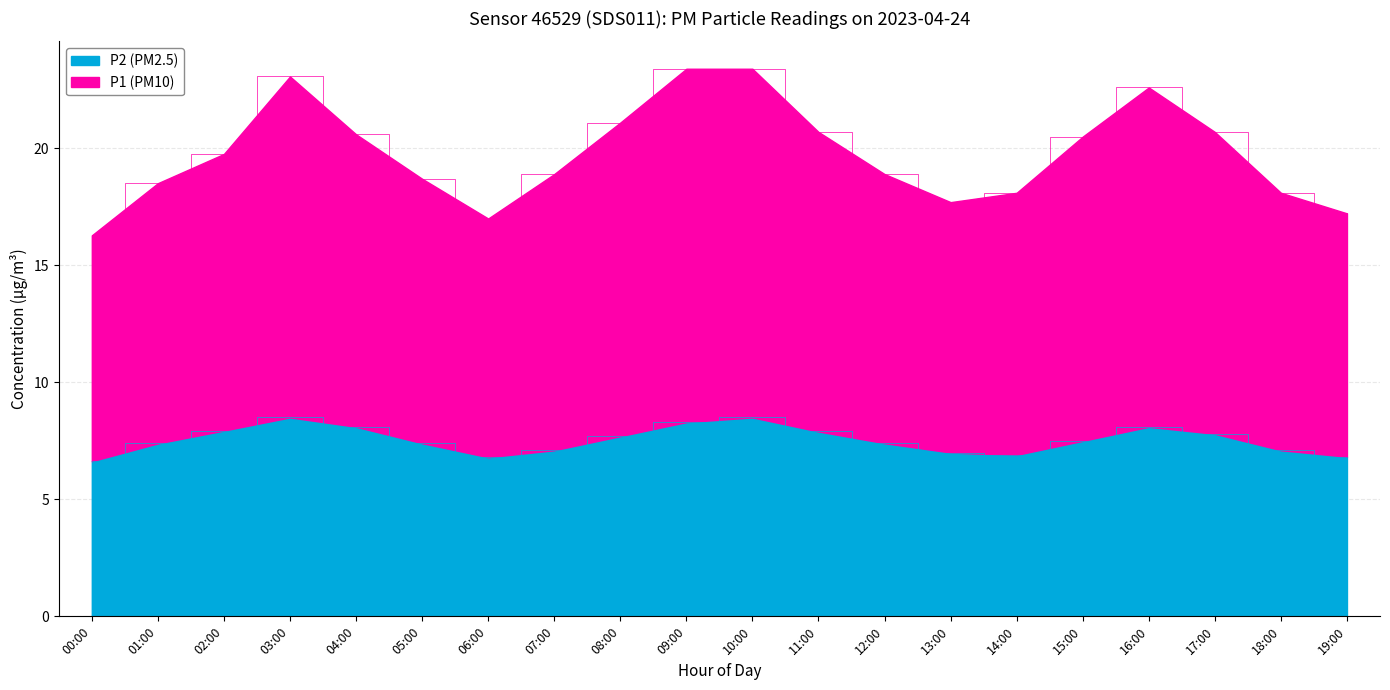

How many series are shown in this chart?

2